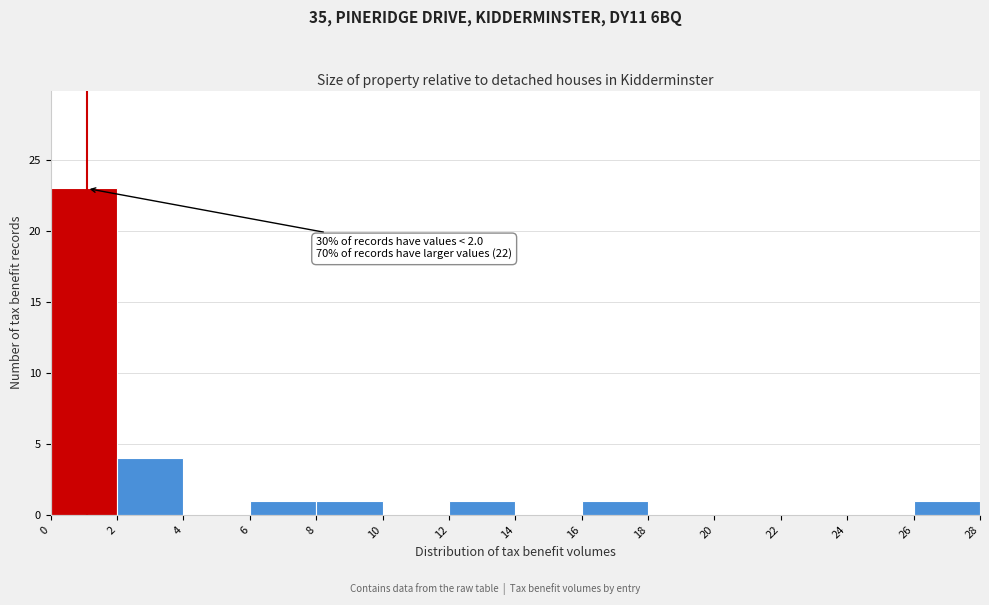

Over which range of the x-axis is the bar tallest?

0 to 2